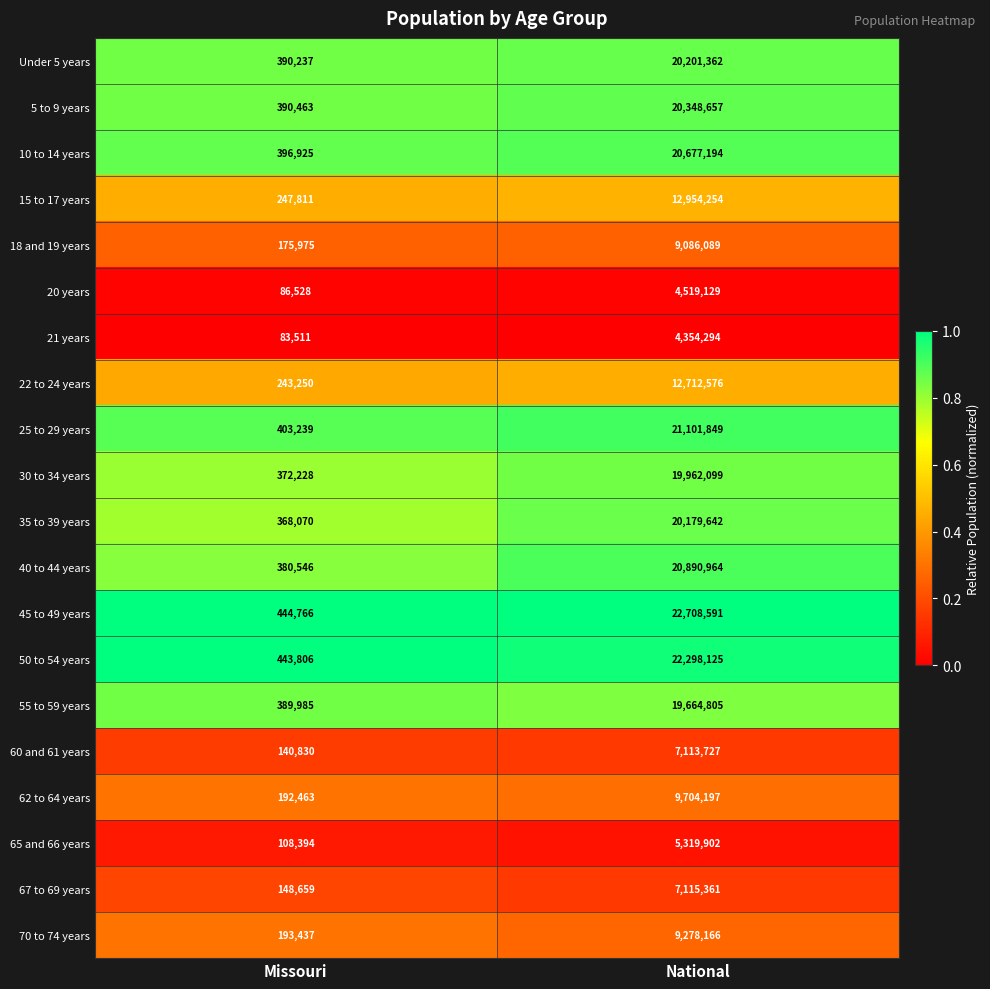

What is the approximate value of 55 to 59 years at Missouri?

389985